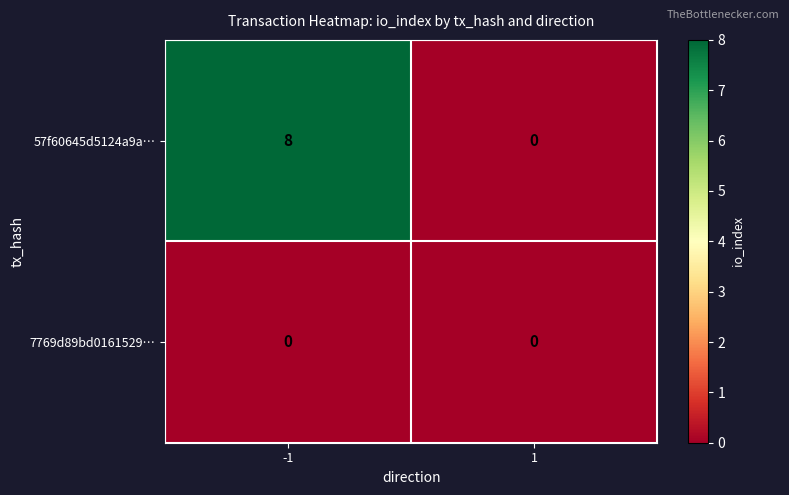

The value of 57f60645d5124a9a… at -1 is 8. True or false?

True